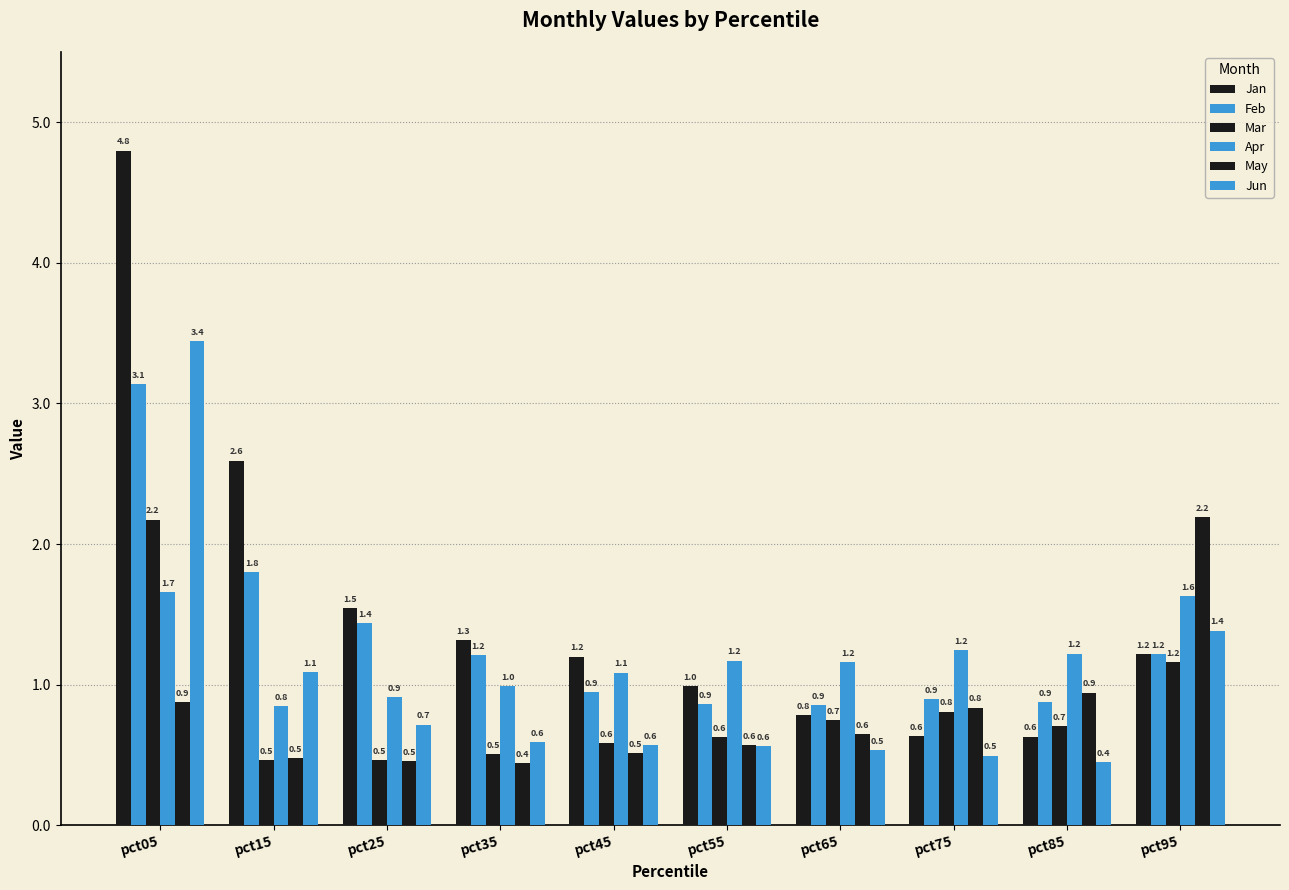

What is the value of the Mar bar at the 1st from the left?

2.2